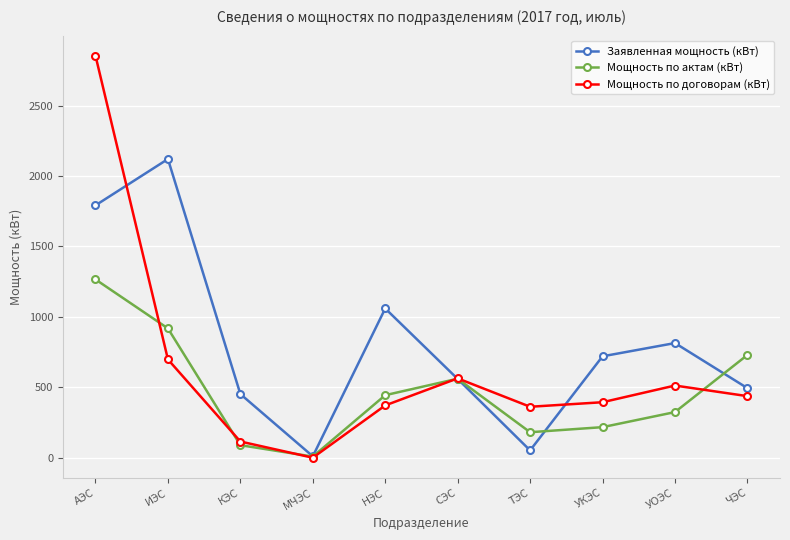

The value of Заявленная мощность (кВт) at НЭС is 1898.0. True or false?

False